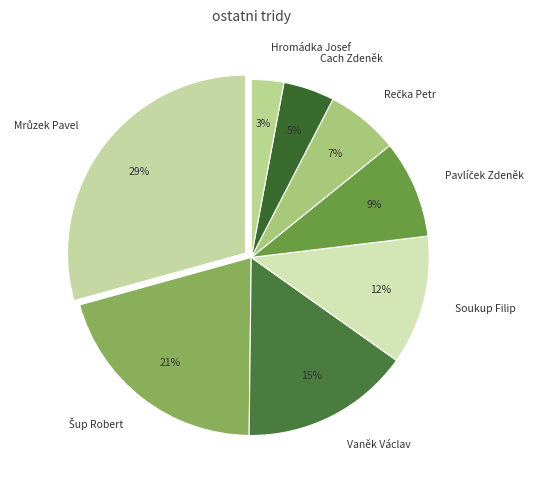

To the nearest percent, what is the difference between the largest and smallest slice percentages?

26%